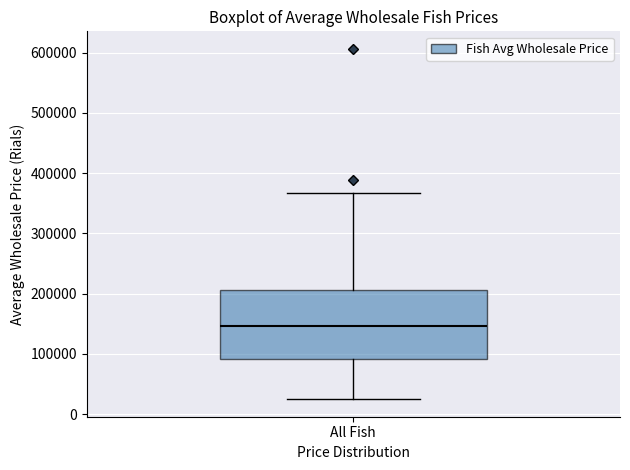

Transcribe this box plot: give where the median line is, the range the box spans, and where the two whiskers end, as read against the y-axis. The values are not printed on the chart, so give them approximately, as read against the axis.

median 150000, box 90000 to 210000, whiskers 20000 to 370000